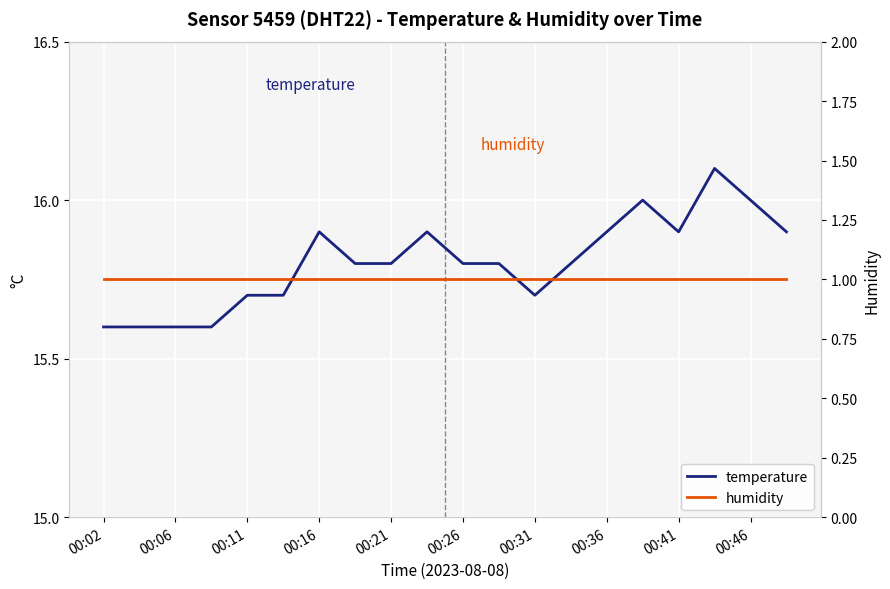

Is the value of humidity at 10 greater than the value of temperature at 00:36?

No